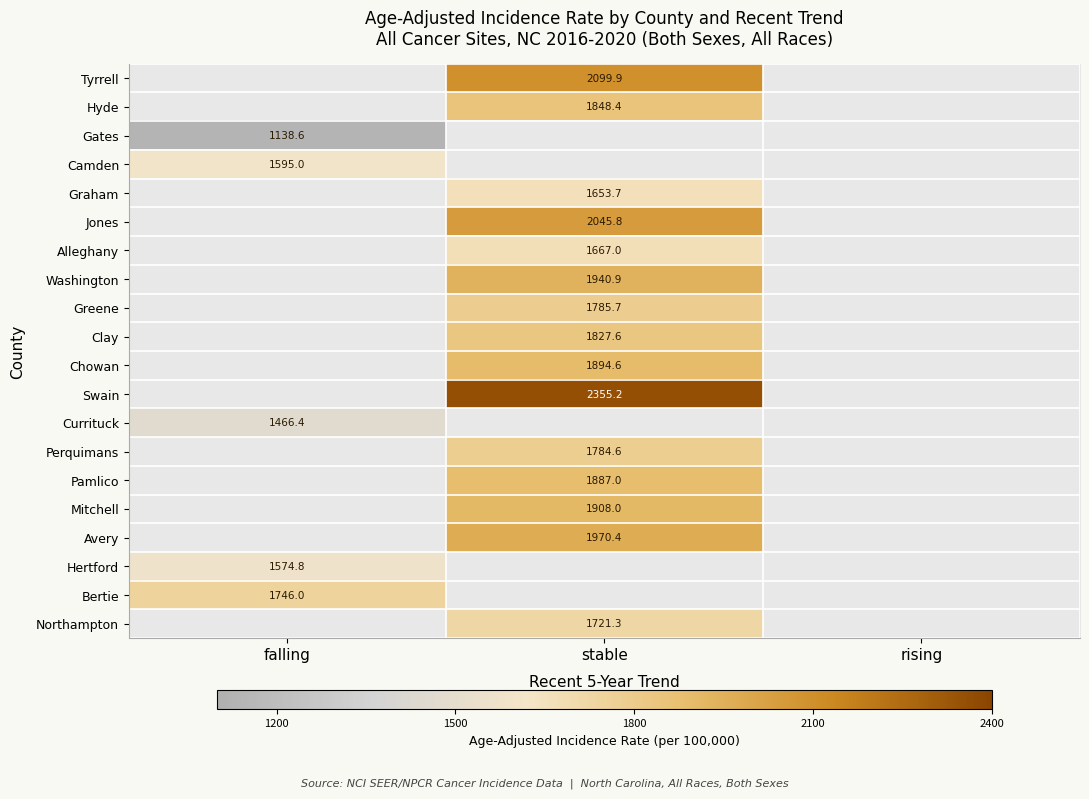

At which label does Hertford reach its minimum?

falling